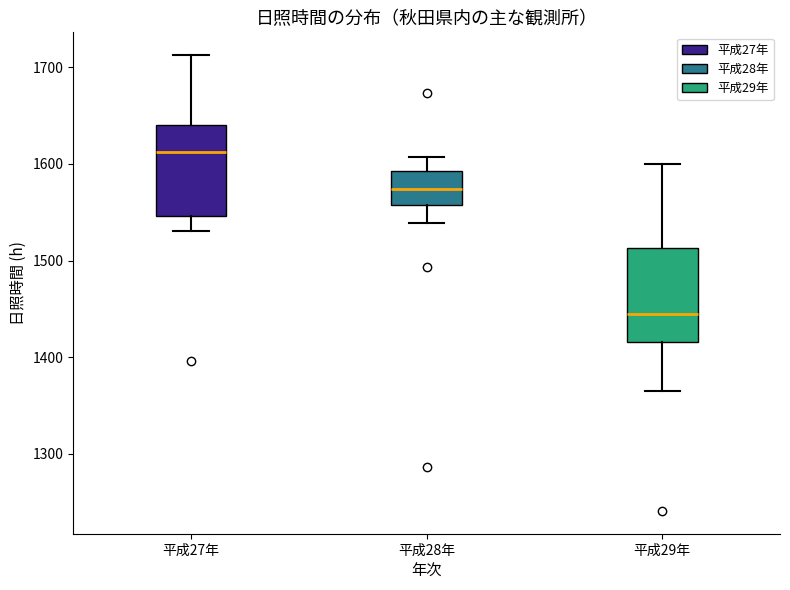

Which box's median line is the highest?

平成27年